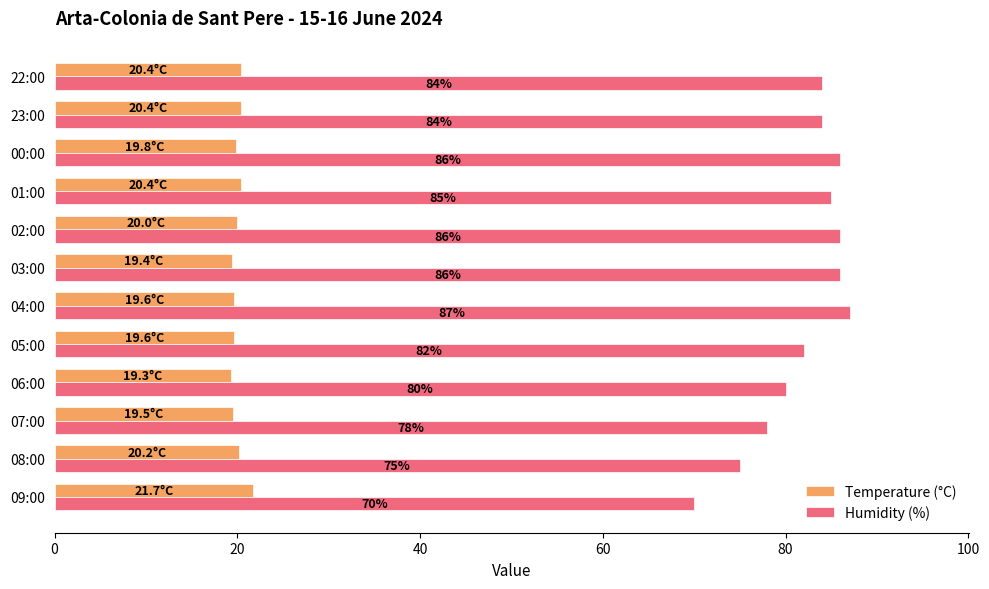

What is the average value of the Humidity (%) series?

81.9